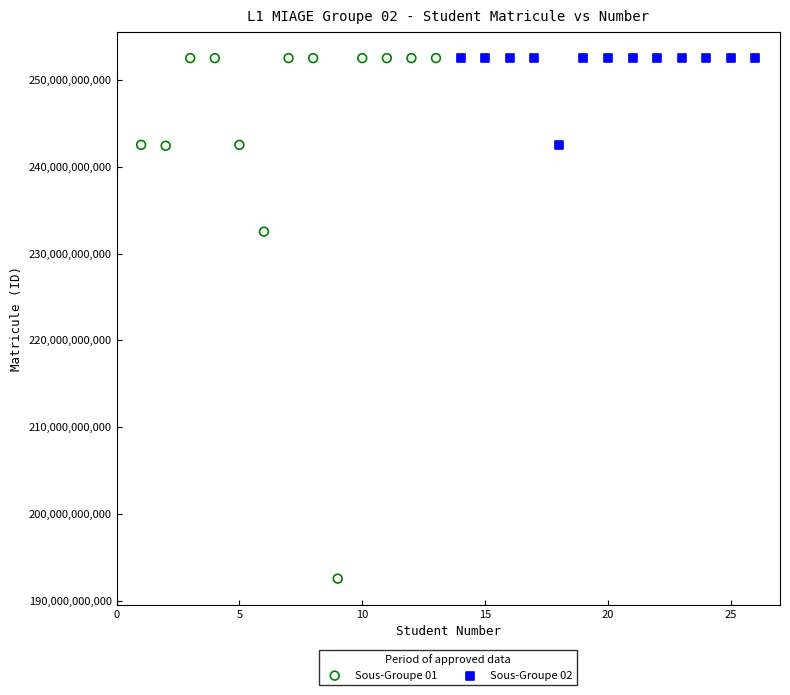

Which series contains the lowest Y value?

Sous-Groupe 01